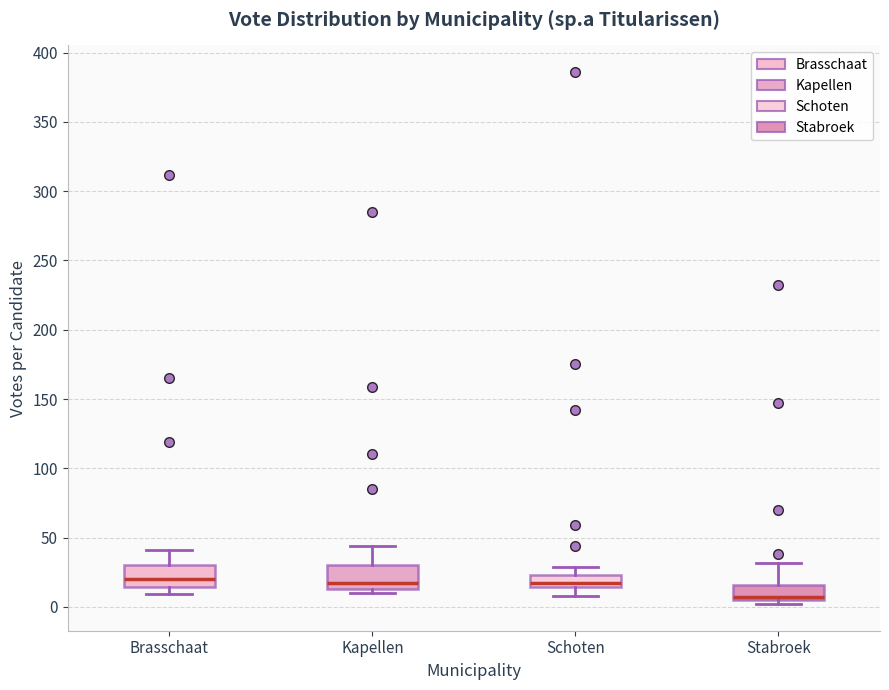

Where is the lower edge of the box for Kapellen on the y-axis? The values are not printed on the chart, so give them approximately, as read against the axis.

15